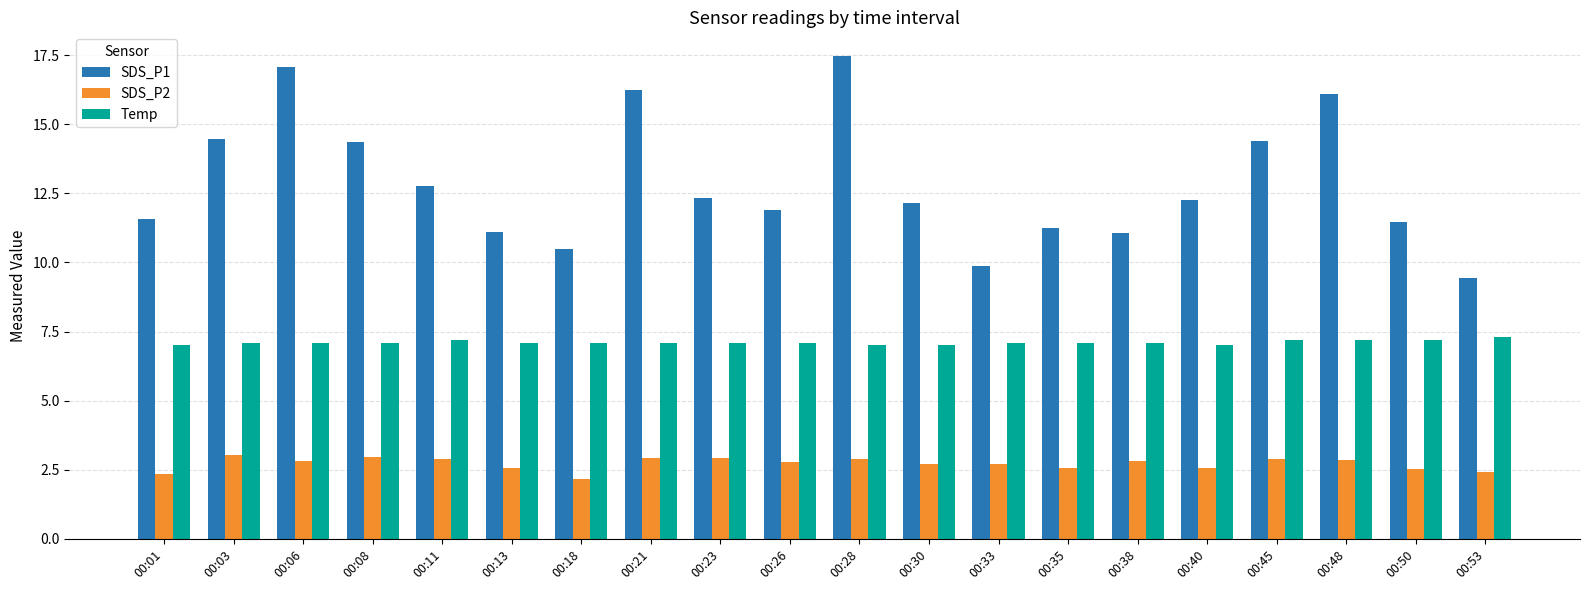

List the series in order of their overall mean, lowest first.

SDS_P2, Temp, SDS_P1